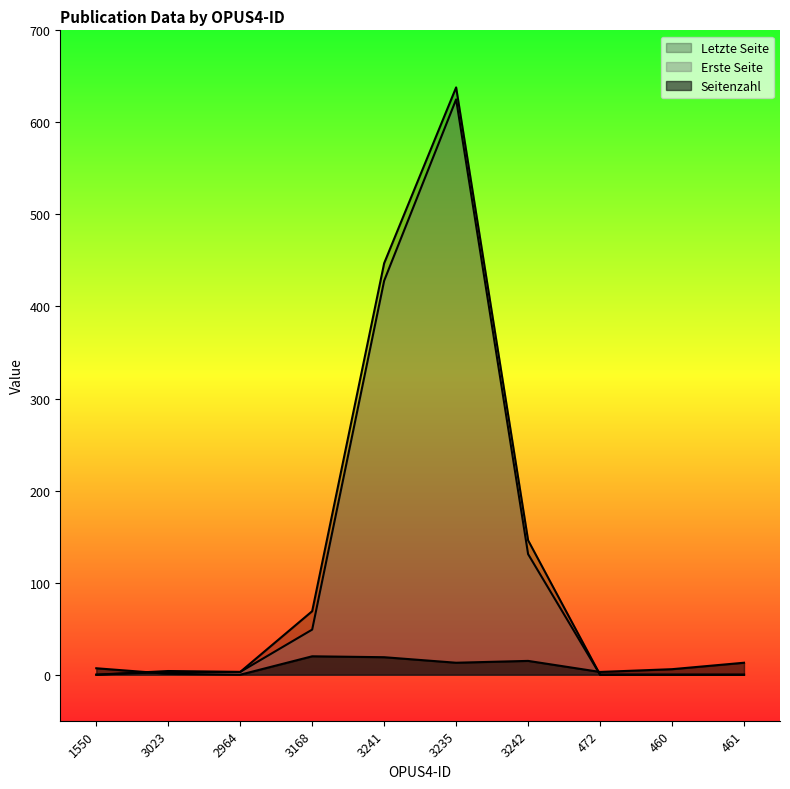

Which series changed the most between 3241 and 460?

Letzte Seite